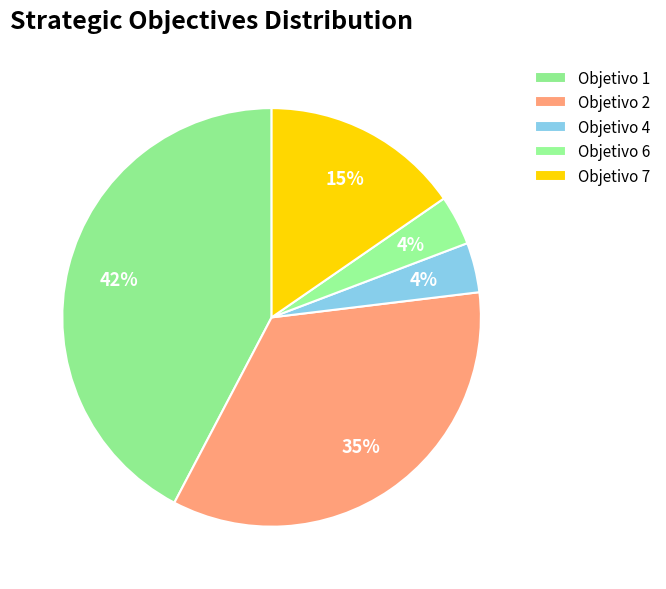

Is there a majority slice in this chart?

No